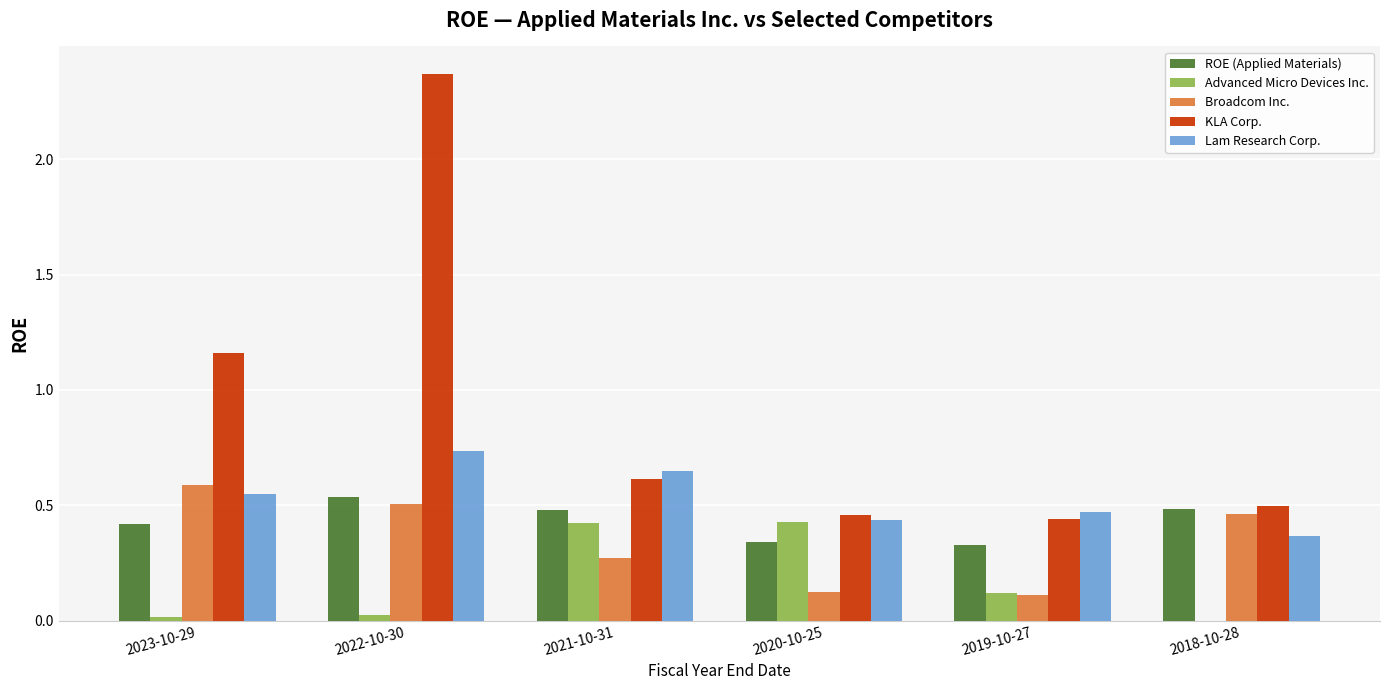

Are the bars grouped side by side (vs. stacked)?

Yes